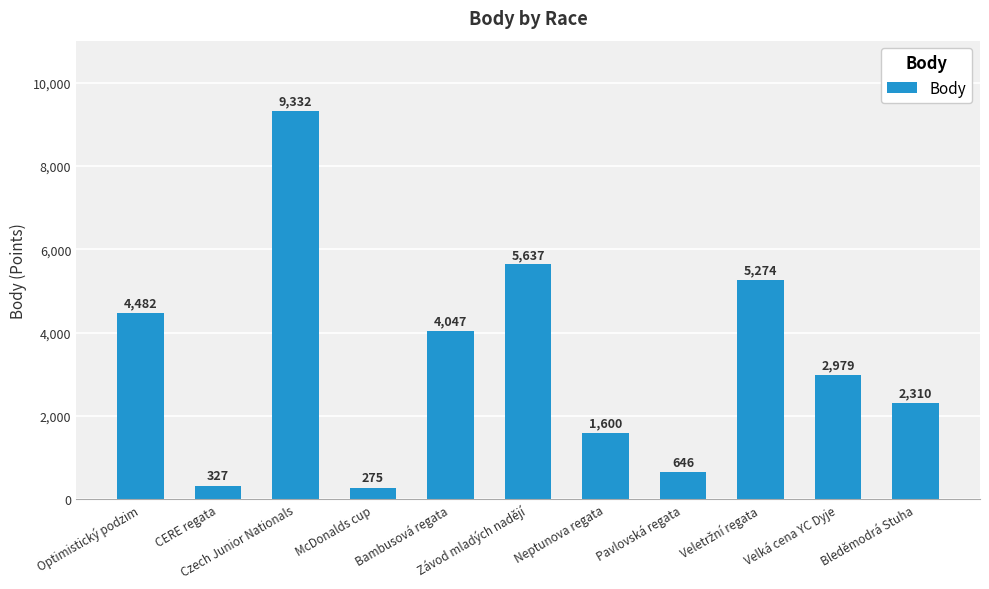

Does the chart contain any negative values?

No